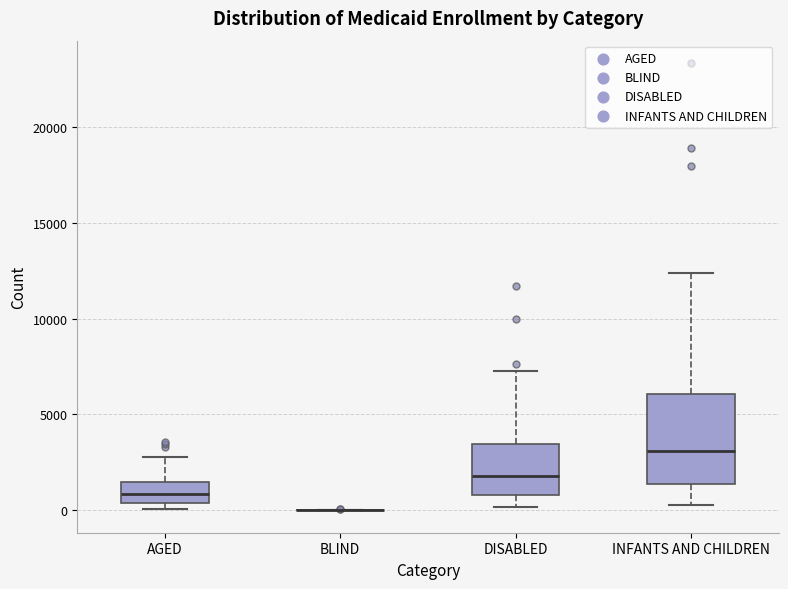

Reading left to right, transcribe this box plot: for each box, give where its median line is, the range the box spans, and where its two whiskers end, as read against the y-axis. The values are not printed on the chart, so give them approximately, as read against the axis.

AGED: median 1000, box 500 to 1500, whiskers 0 to 3000
BLIND: box collapsed to a line at 0, whiskers 0 to 0
DISABLED: median 2000, box 1000 to 3500, whiskers 0 to 7500
INFANTS AND CHILDREN: median 3000, box 1500 to 6000, whiskers 500 to 12500